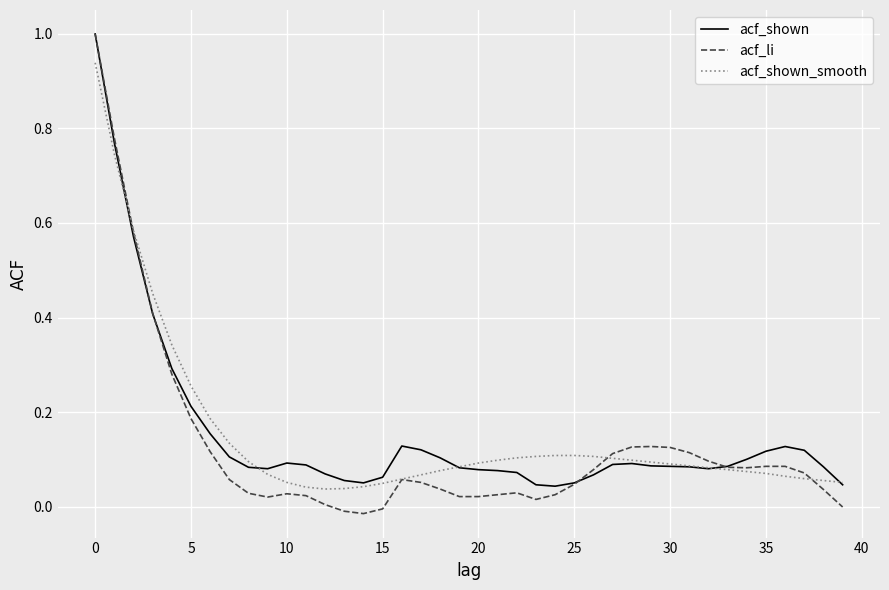

Which series has the largest range (max minus min)?

acf_li